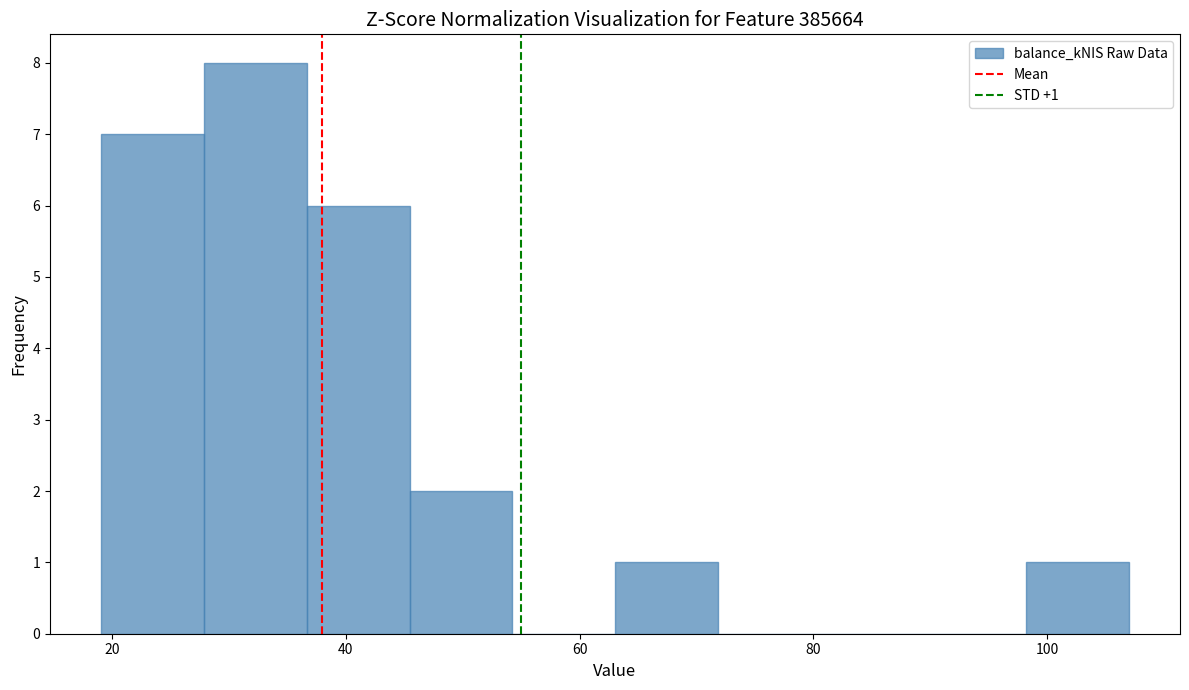

Which range on the x-axis has the tallest bar?

28 to 36